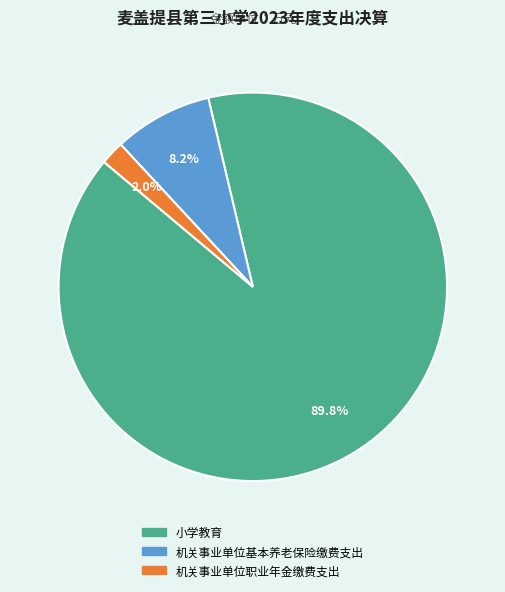

What is the smallest slice in the pie chart?

机关事业单位职业年金缴费支出